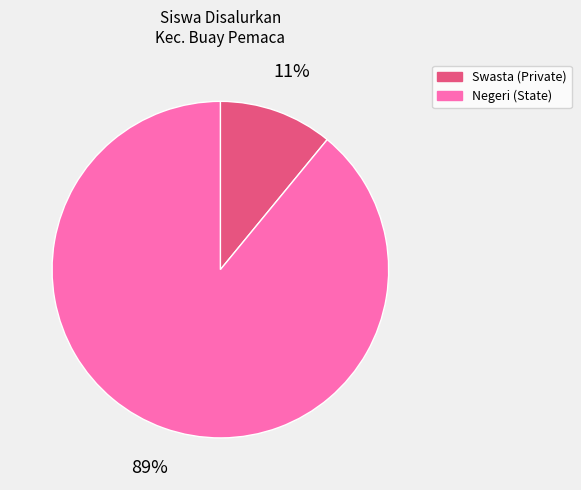

Is there any slice that represents more than half of the pie?

Yes